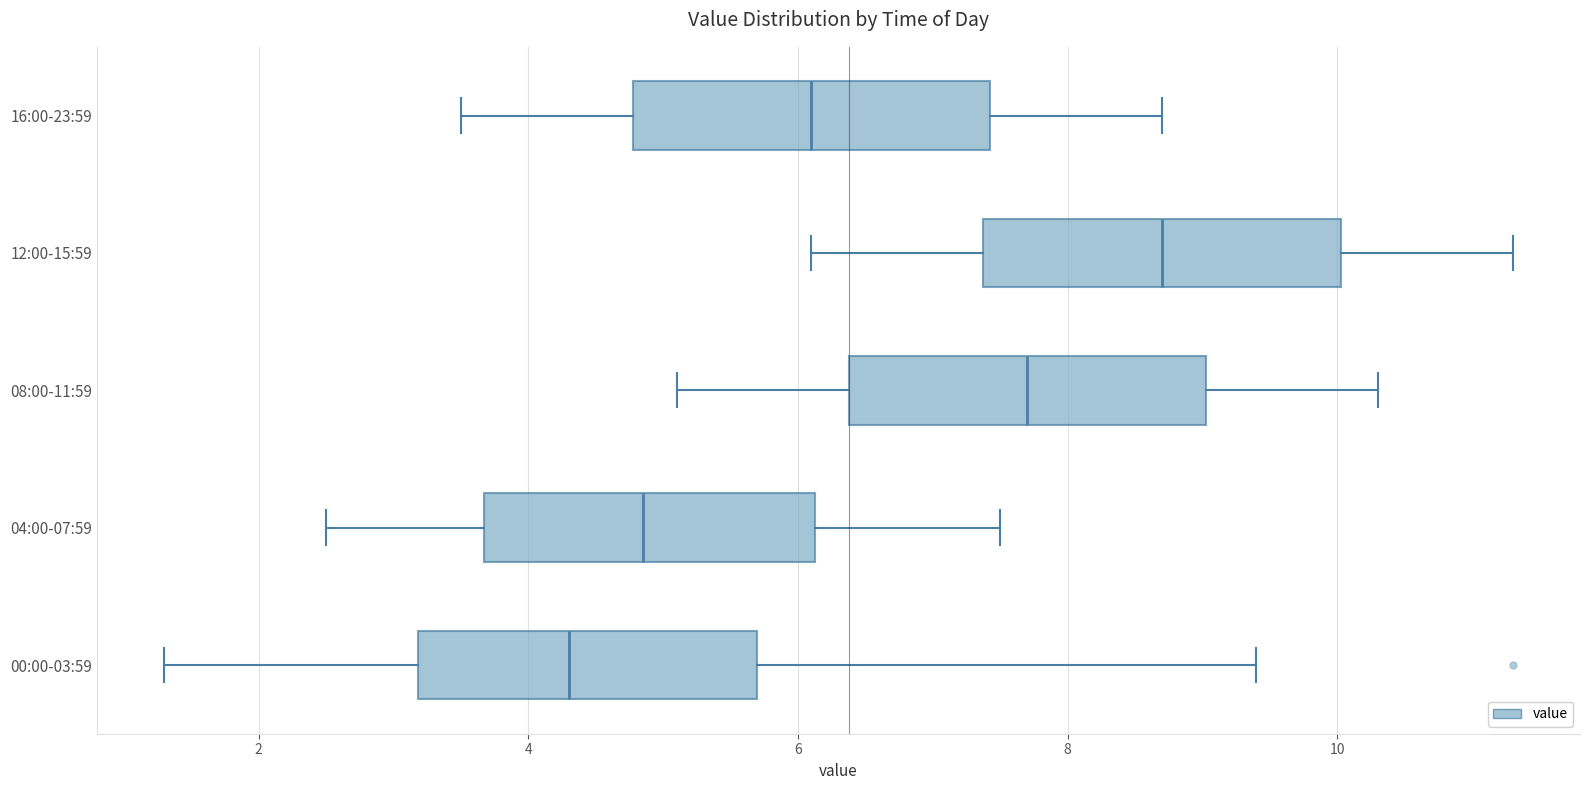

Which box's median line is the furthest to the right?

12:00-15:59